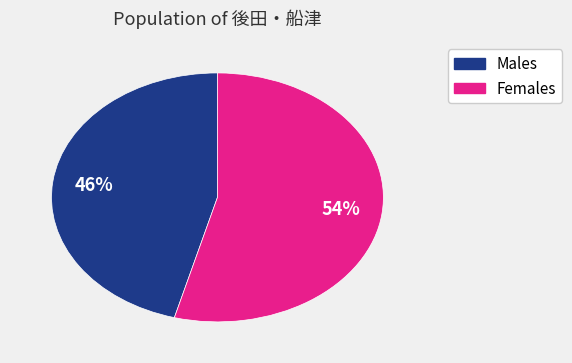

Is it true that Females is 54% of the pie?

True